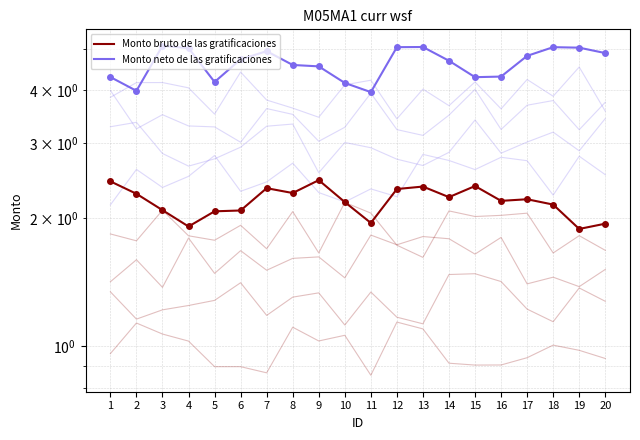

True or false: Monto neto de las gratificaciones has a value of 6.8 at 3.

False